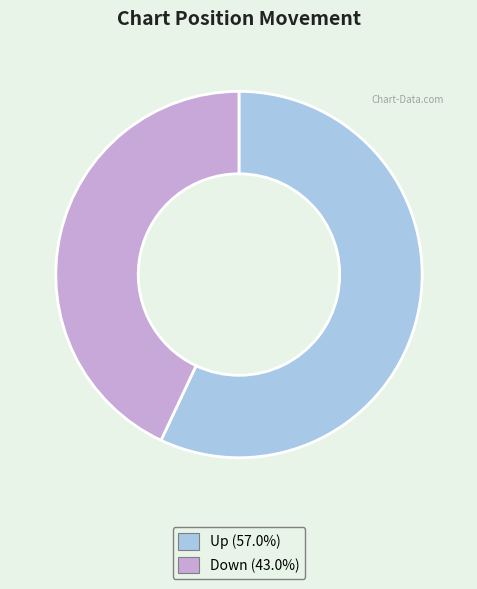

Is there any slice that represents more than half of the pie?

Yes